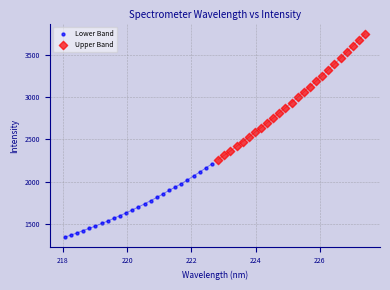

Which series has the widest spread of Y values?

Upper Band